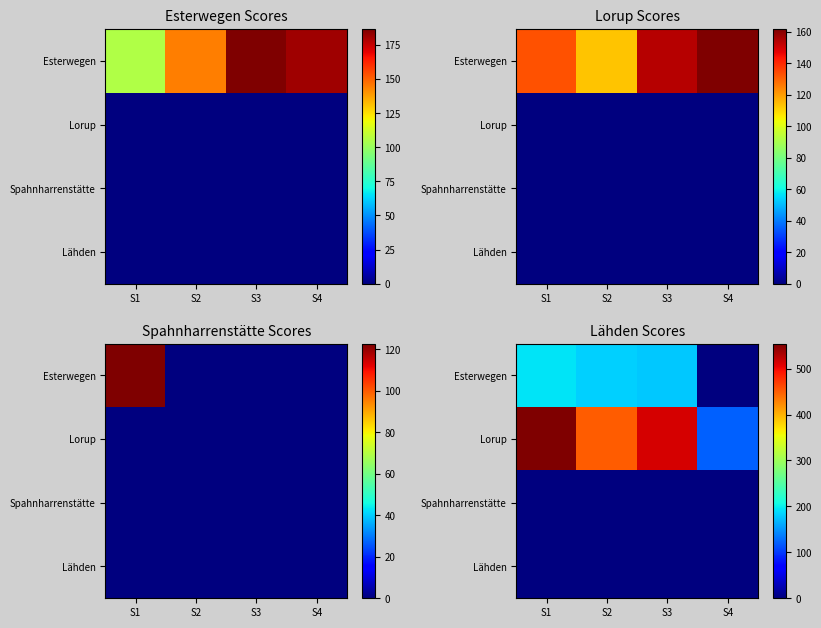

At which category is the sum across all series the highest?

S1